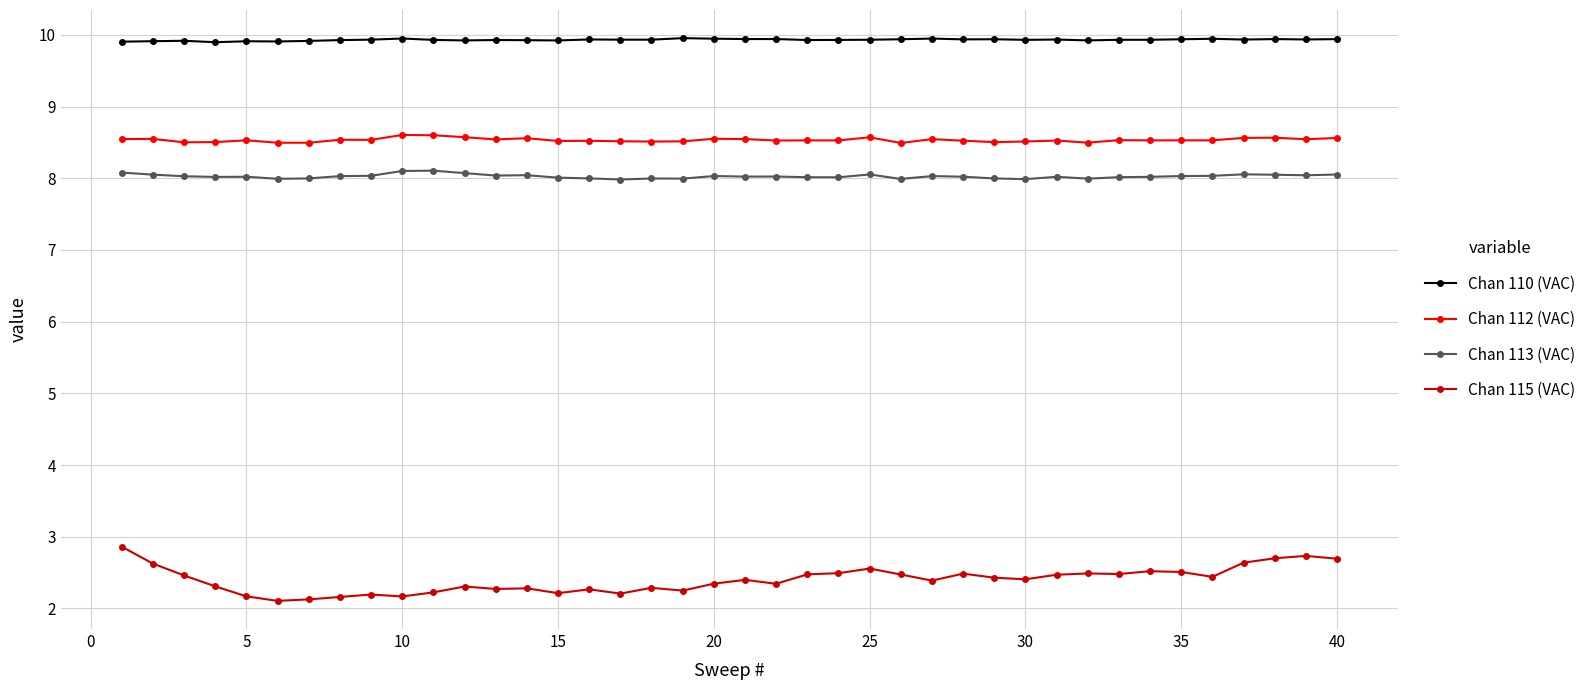

What is the difference between the maximum and minimum values in the Chan 115 (VAC) series?

0.8